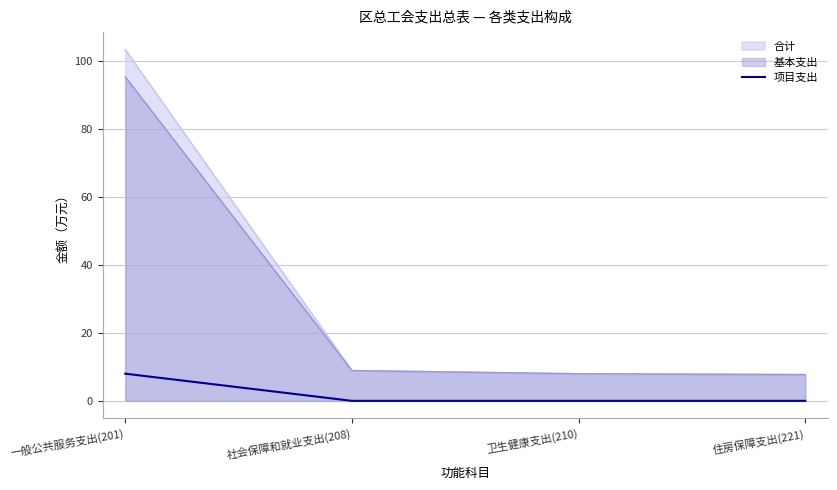

Which series has the widest spread of values?

合计